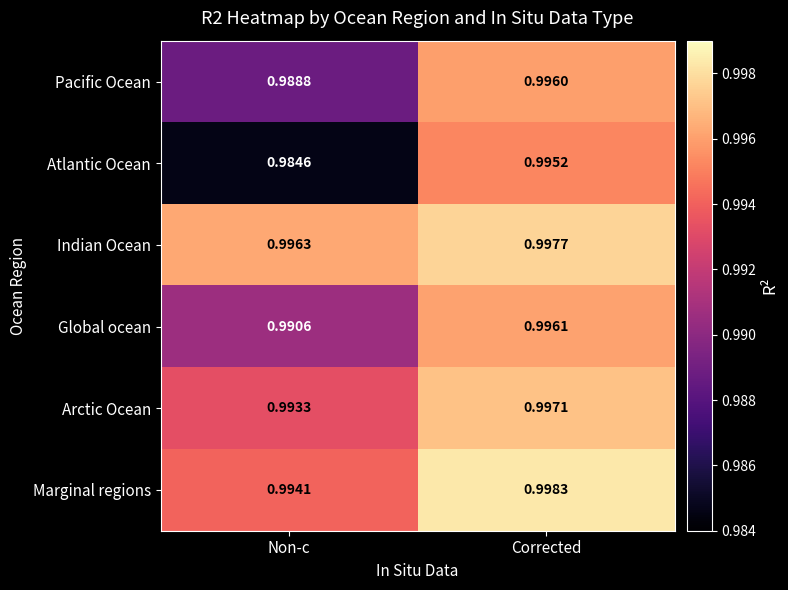

Which series has the largest total across all categories?

Indian Ocean